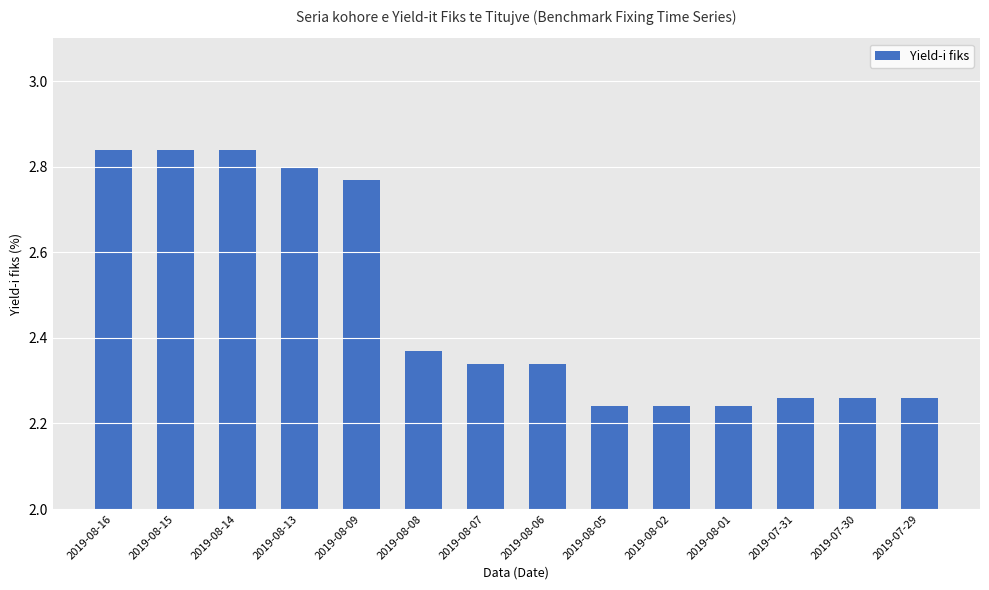

How many bars are there in total?

14